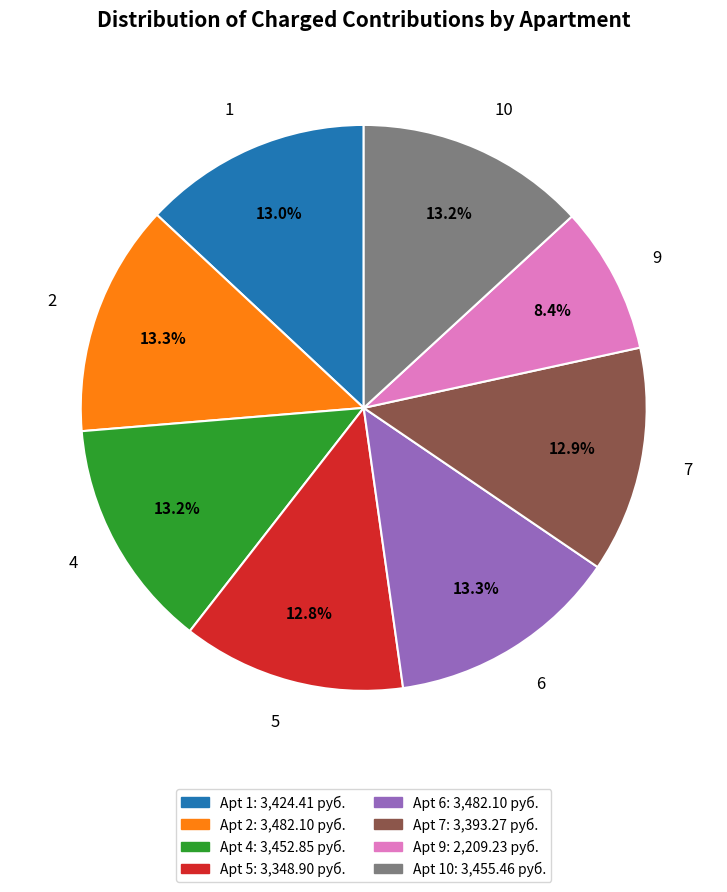

True or false: 9 accounts for 17% of the total.

False